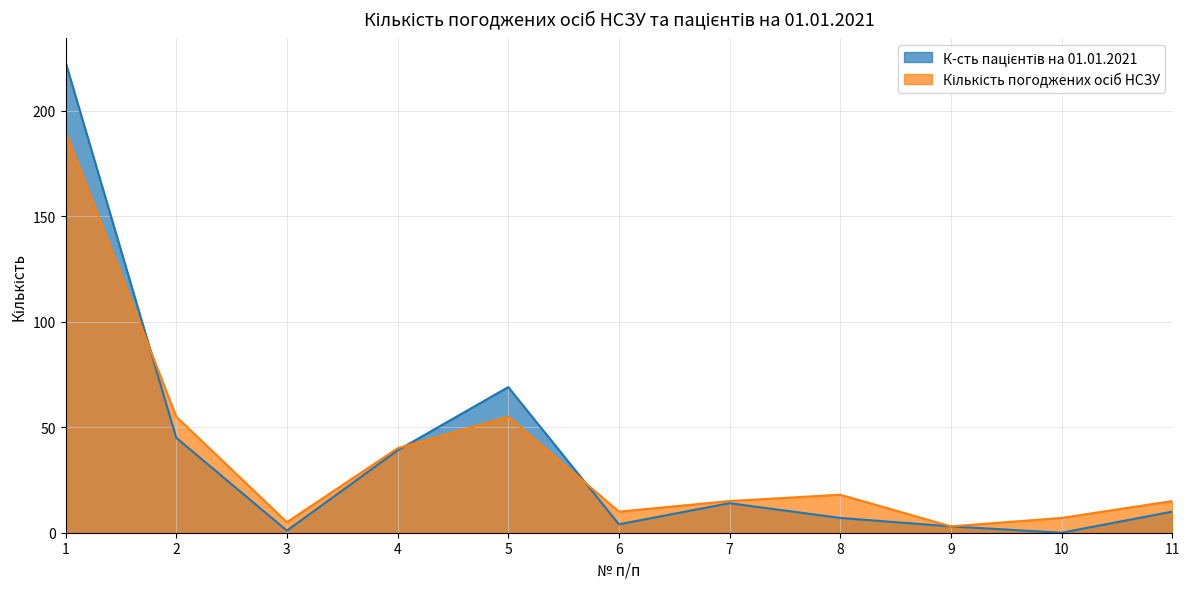

In Кількість погоджених осіб НСЗУ, how many points are lower than both neighbors (excluding endpoints)?

3